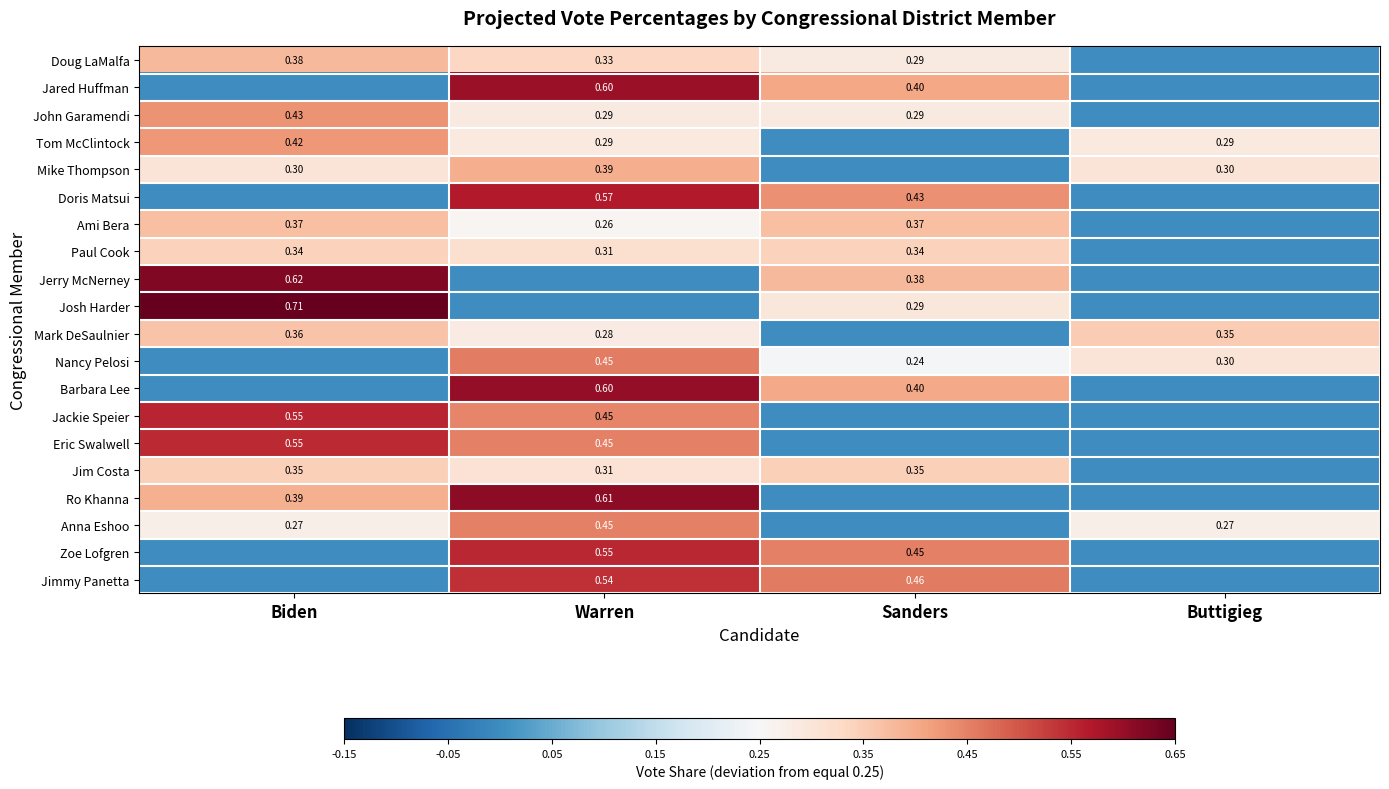

Is the value of Jared Huffman at Sanders greater than the value of John Garamendi at Warren?

Yes